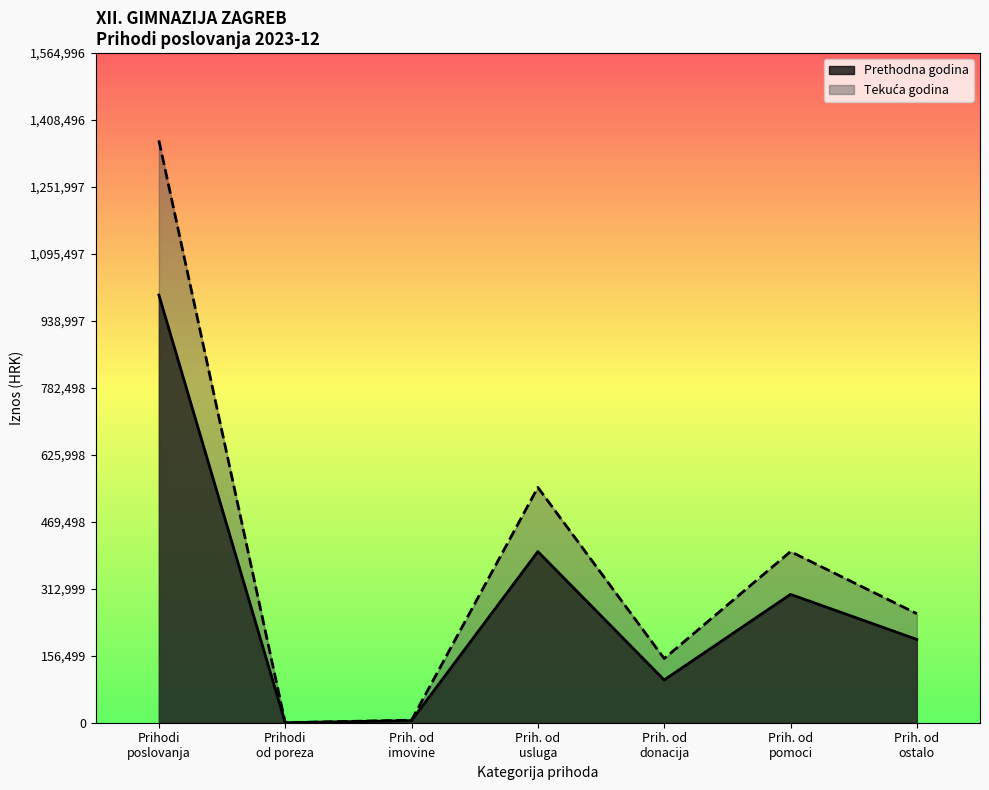

What is the highest value of the Prethodna godina series?

999691.5